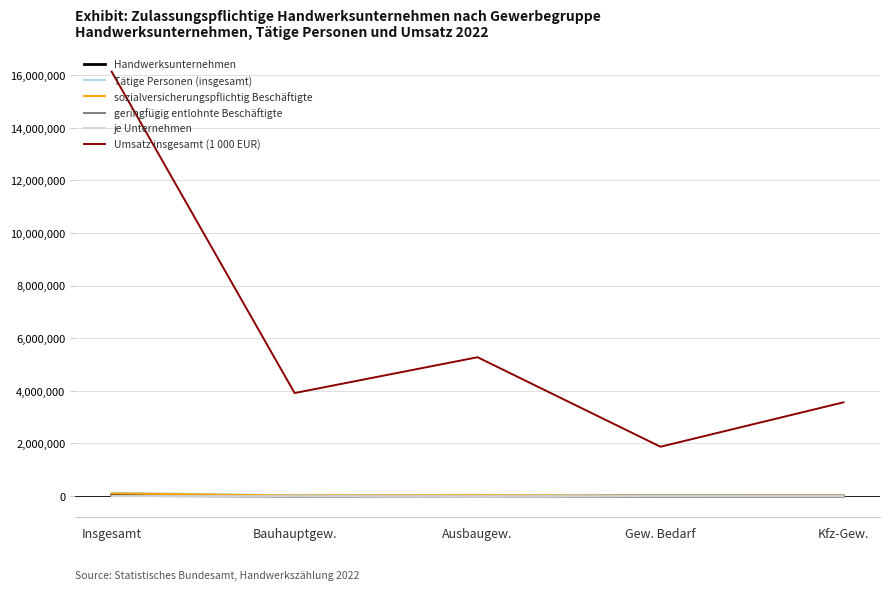

Which category has the highest value across all series?

Insgesamt